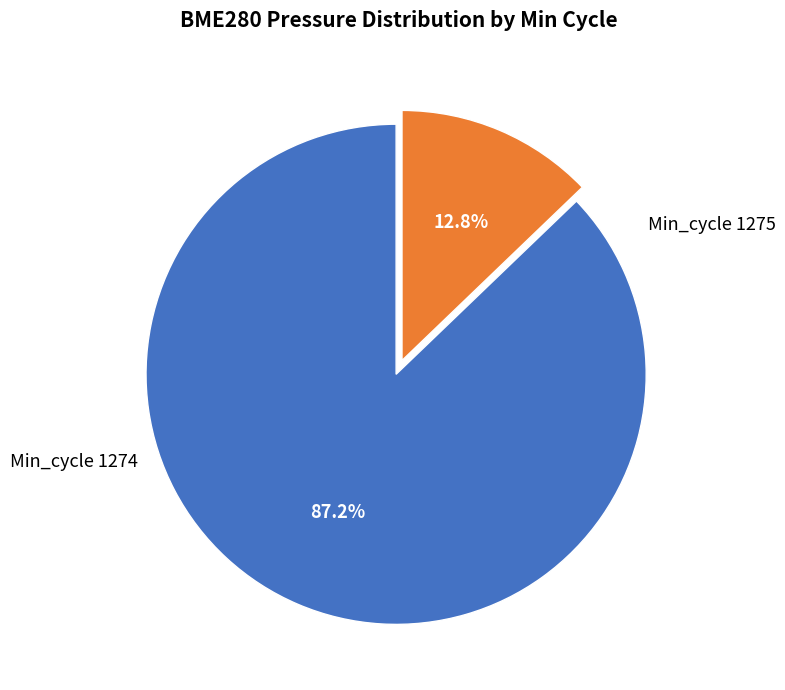

Count the number of slices in the pie.

2